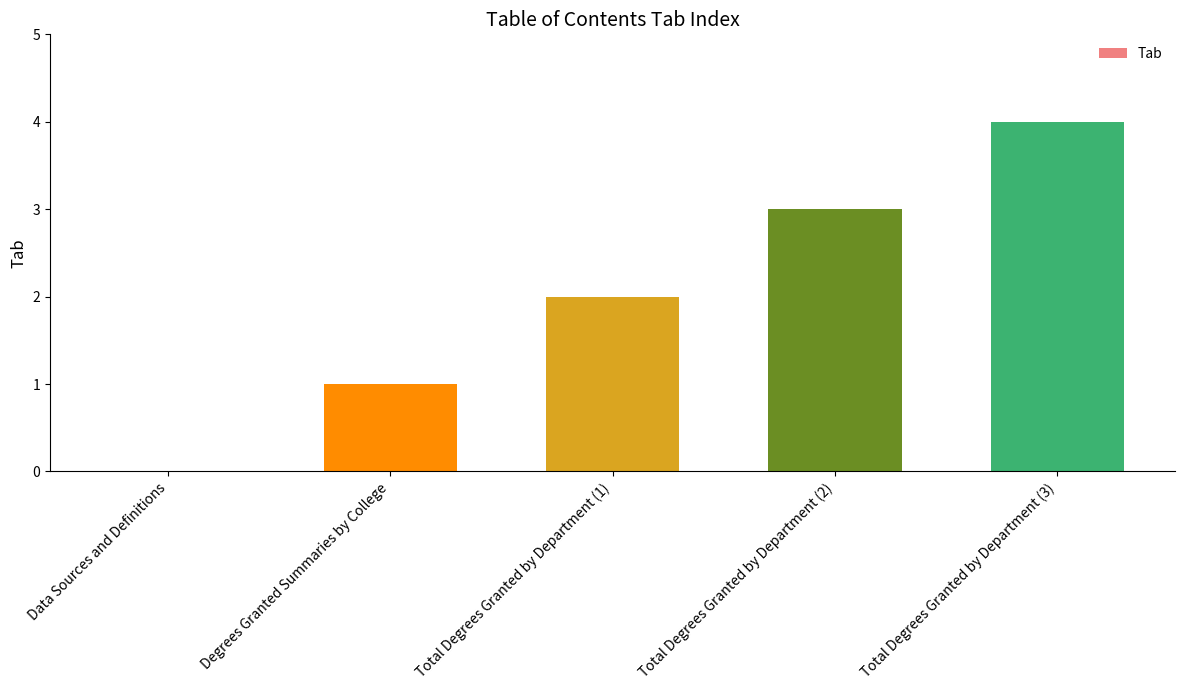

How many data points does each series have?

5